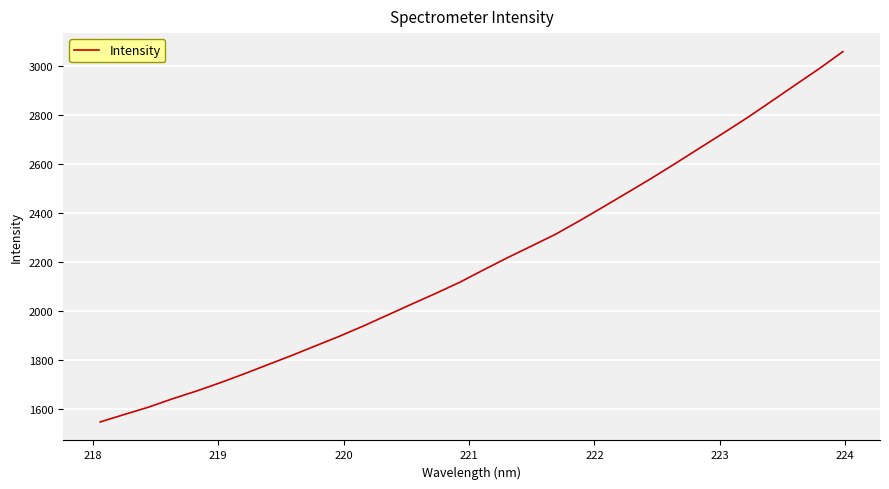

What is the maximum value shown in the chart?

3059.4